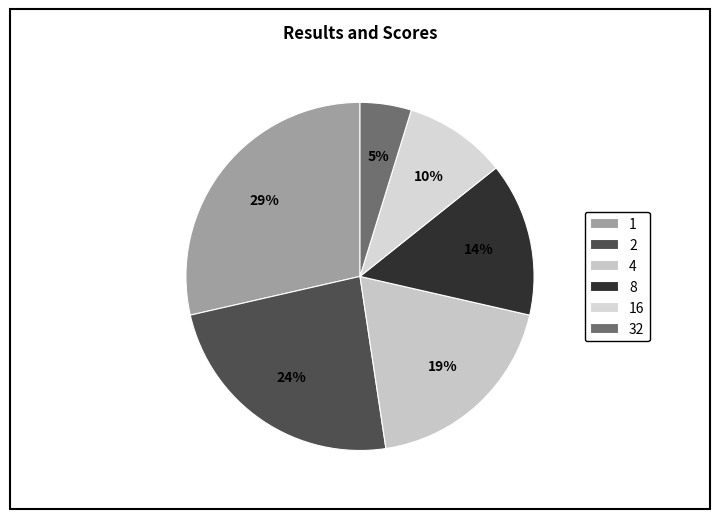

Does 32 account for over 50% of the chart?

No